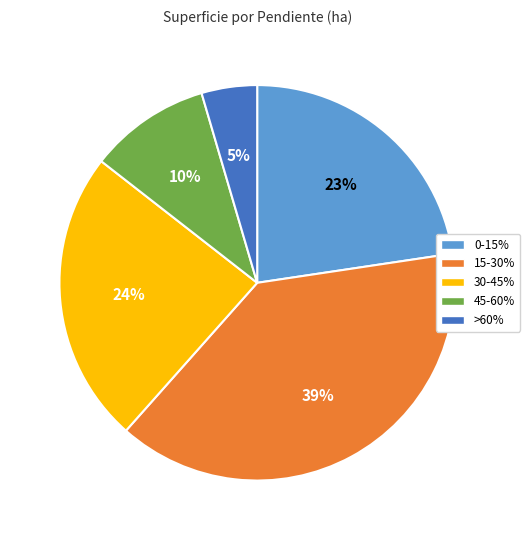

To the nearest percent, what is the difference between the 45-60% and 0-15% slice percentages?

13%